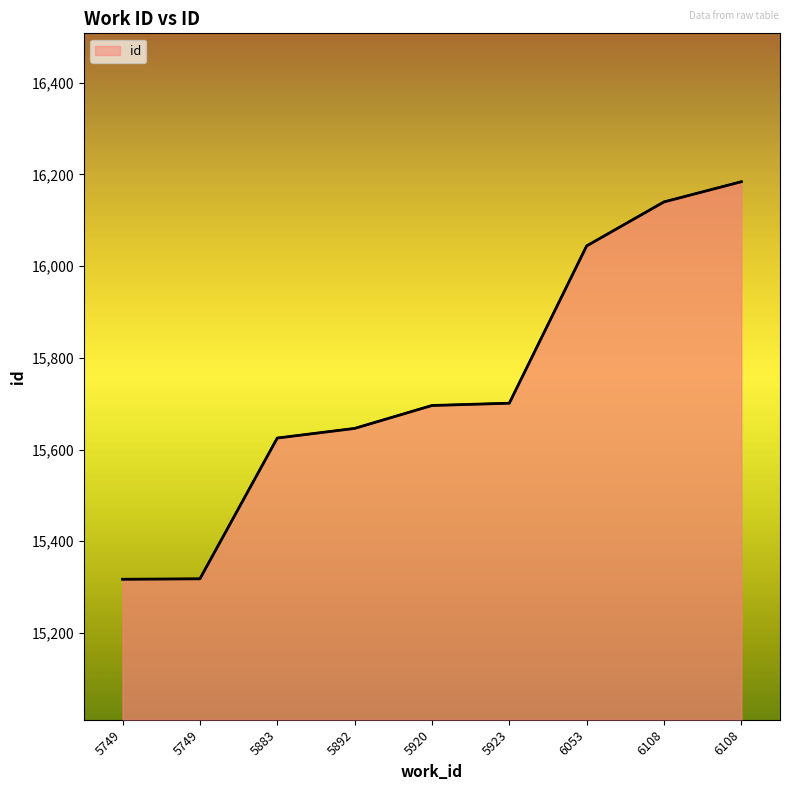

How many series are shown in this chart?

1